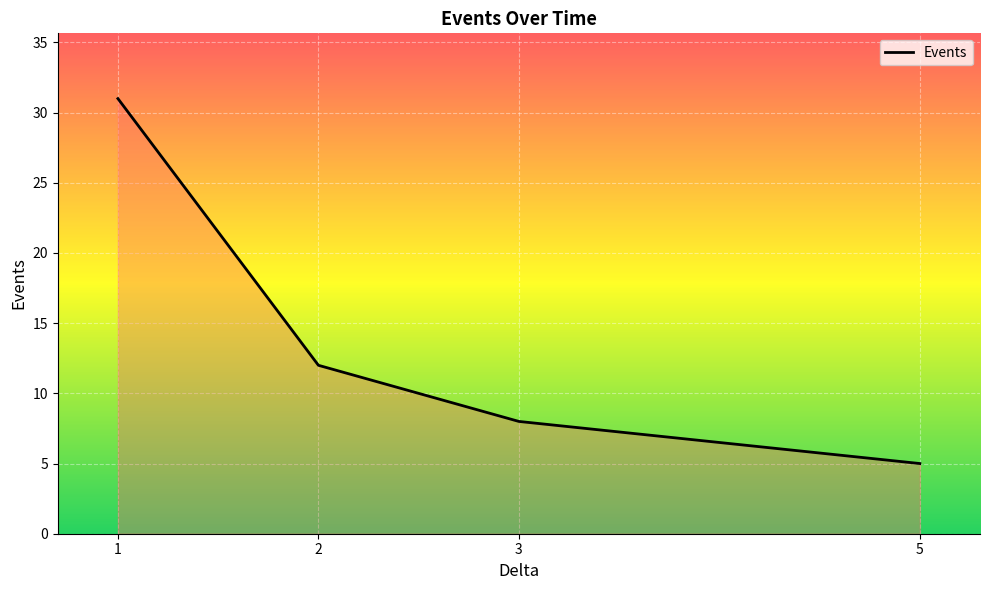

What is the sum of all values?

56